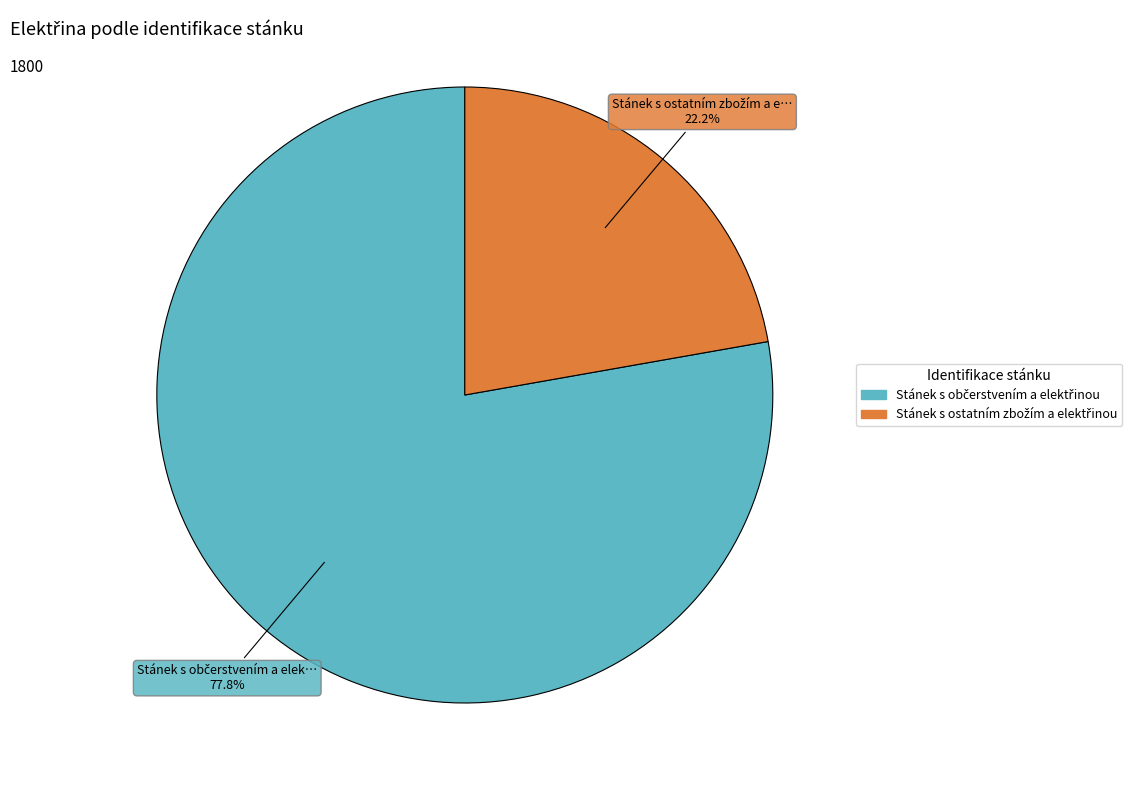

Is there any slice that represents more than half of the pie?

Yes